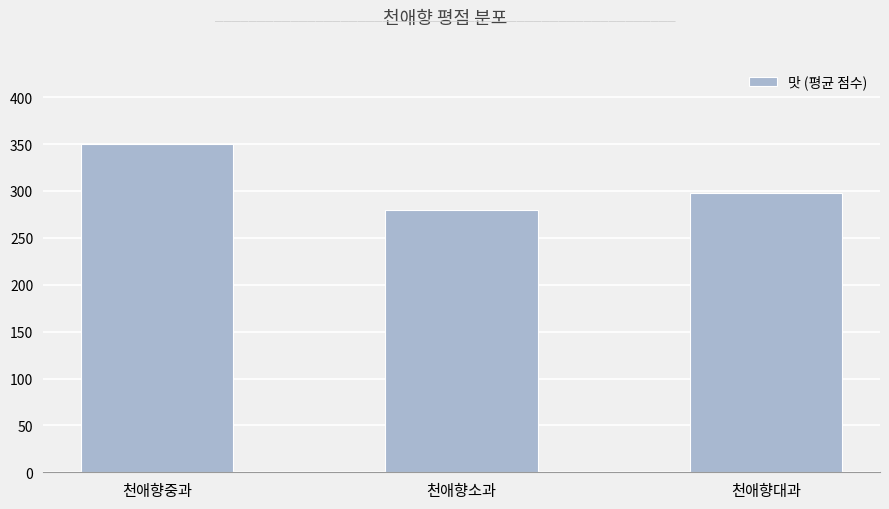

The value at 천애향대과 is 297.5. True or false?

True